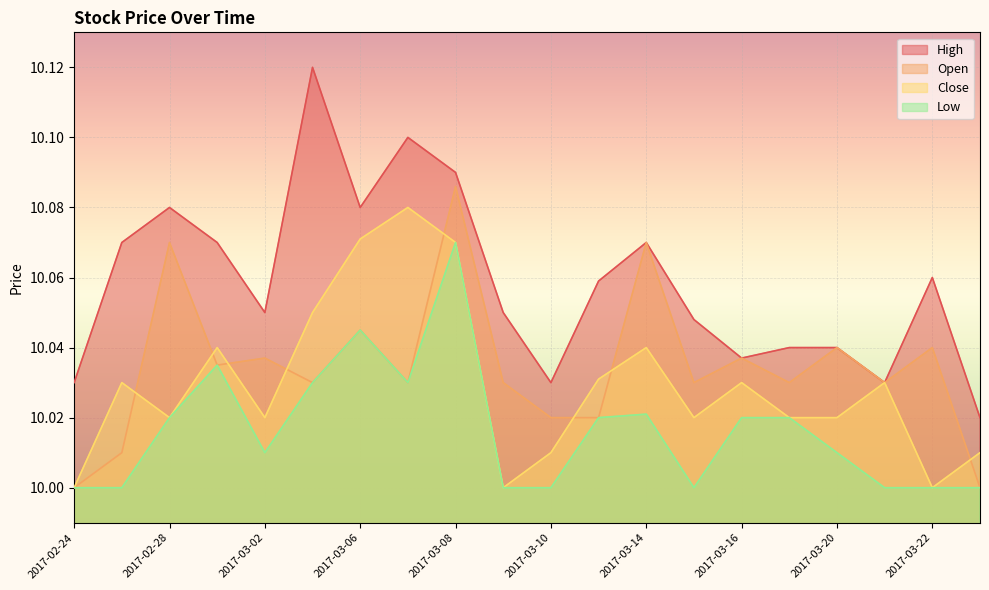

How many distinct data groups are displayed?

4